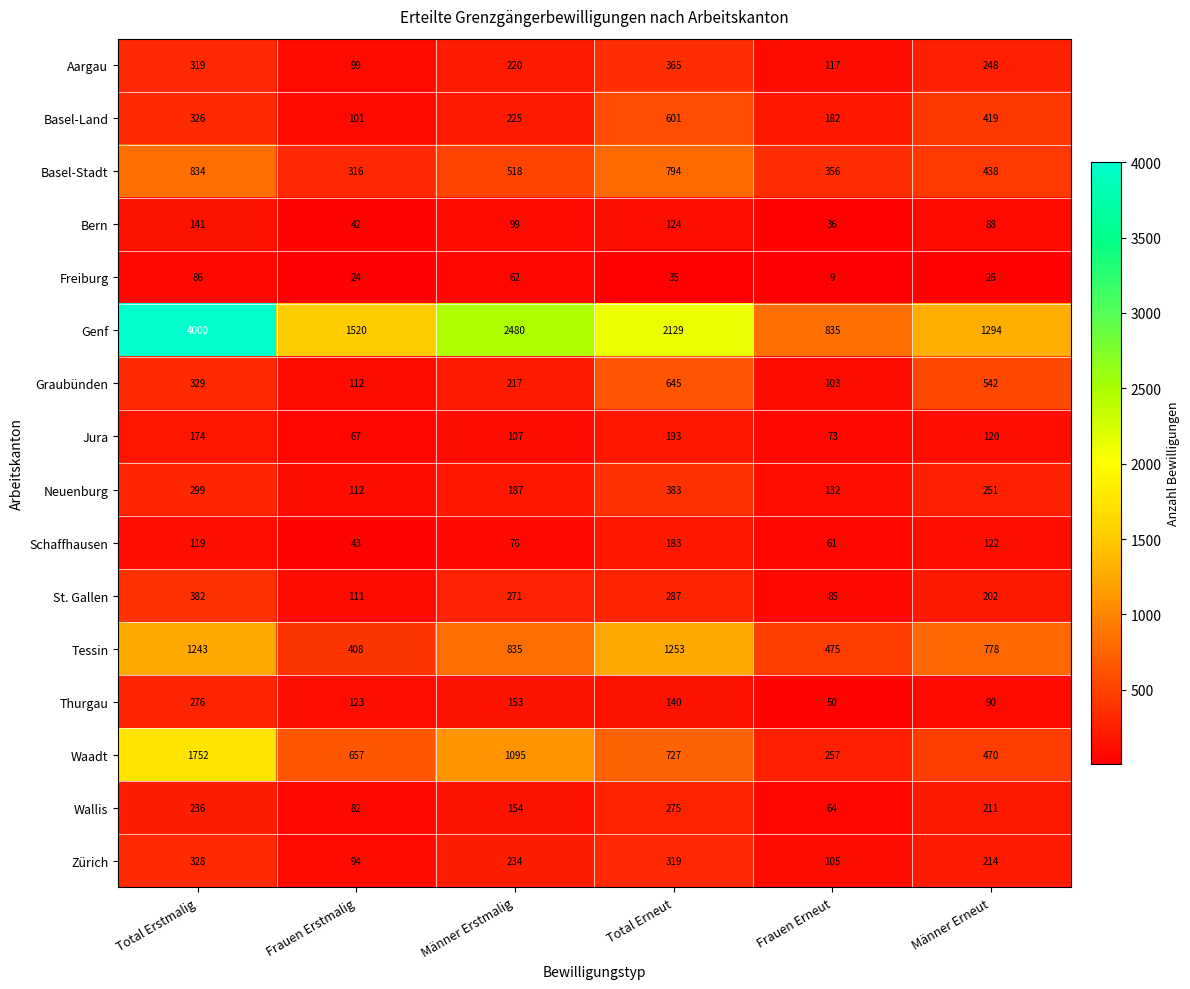

What is the sum of the Aargau values at Männer Erneut and Frauen Erstmalig?

347